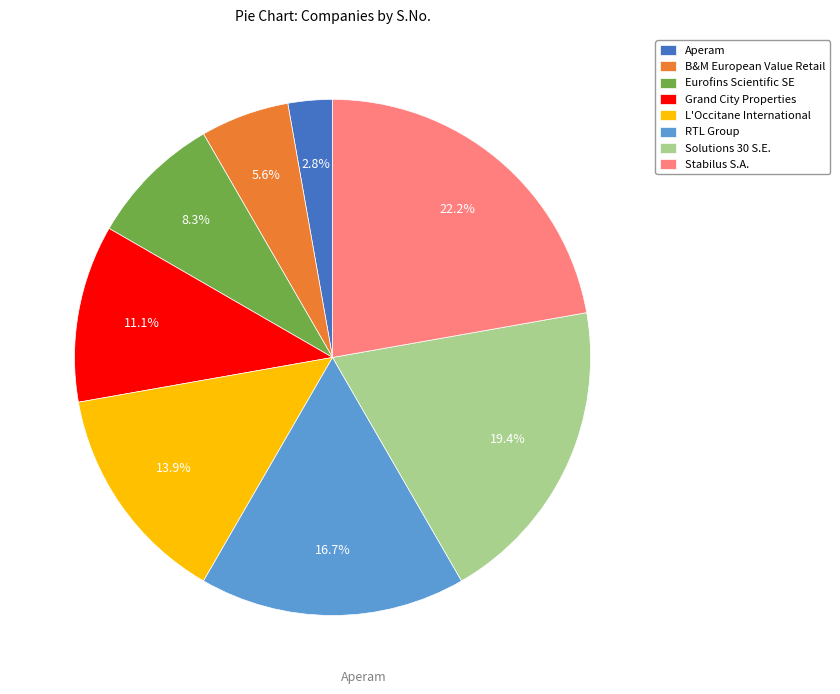

Which category has the biggest portion of the pie?

Stabilus S.A.